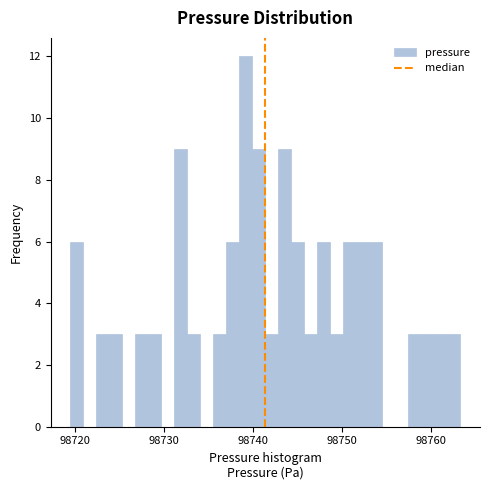

Read against the x-axis, roughly where is the centre of the tallest bar?

98739